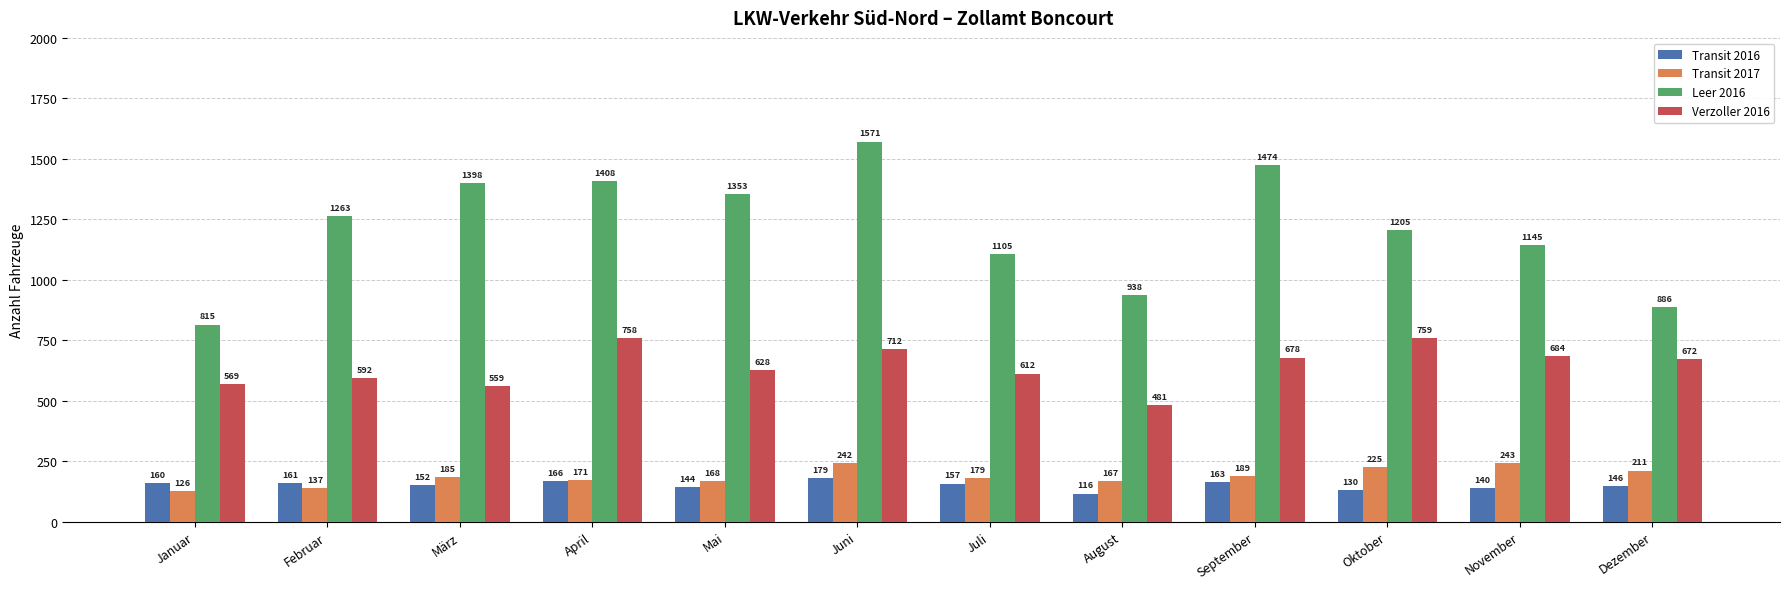

Reading right to left, extract all data points from this chart.

Transit 2016: 146	140	130	163	116	157	179	144	166	152	161	160
Transit 2017: 211	243	225	189	167	179	242	168	171	185	137	126
Leer 2016: 886	1145	1205	1474	938	1105	1571	1353	1408	1398	1263	815
Verzoller 2016: 672	684	759	678	481	612	712	628	758	559	592	569